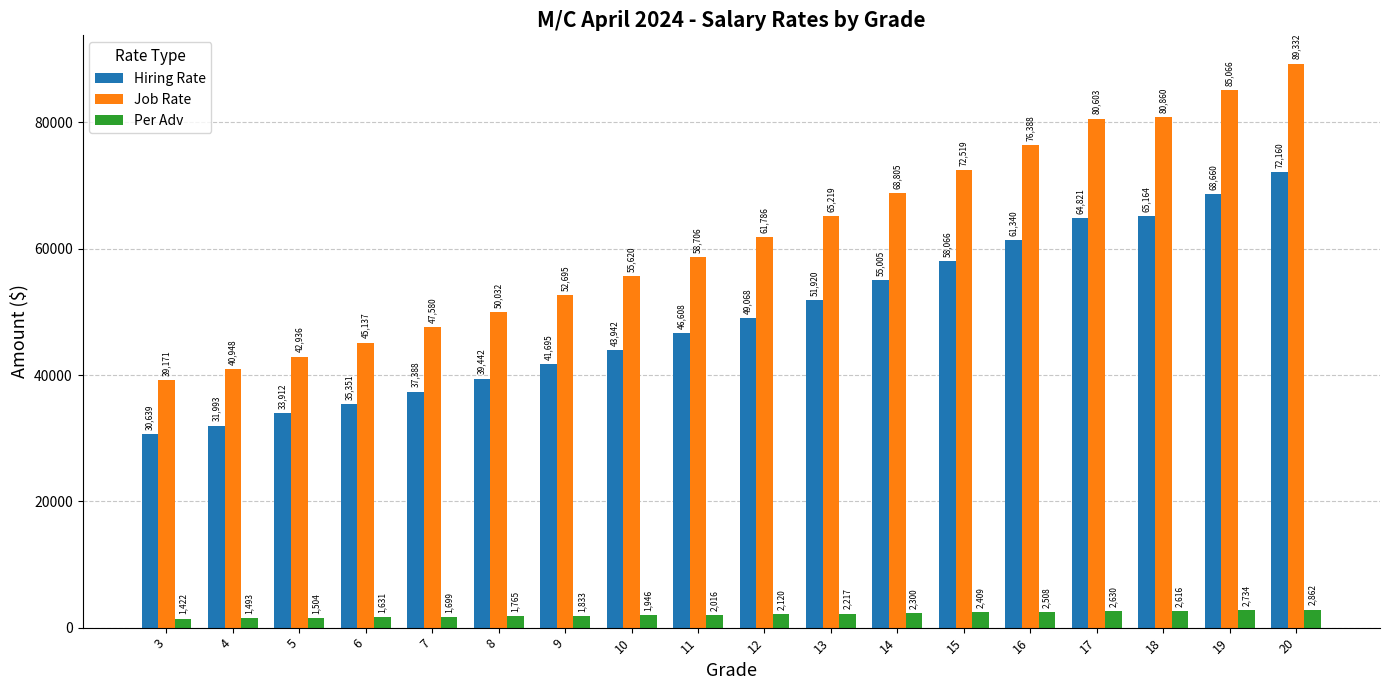

What is the sum of the Job Rate values at 17 and 6?

125740